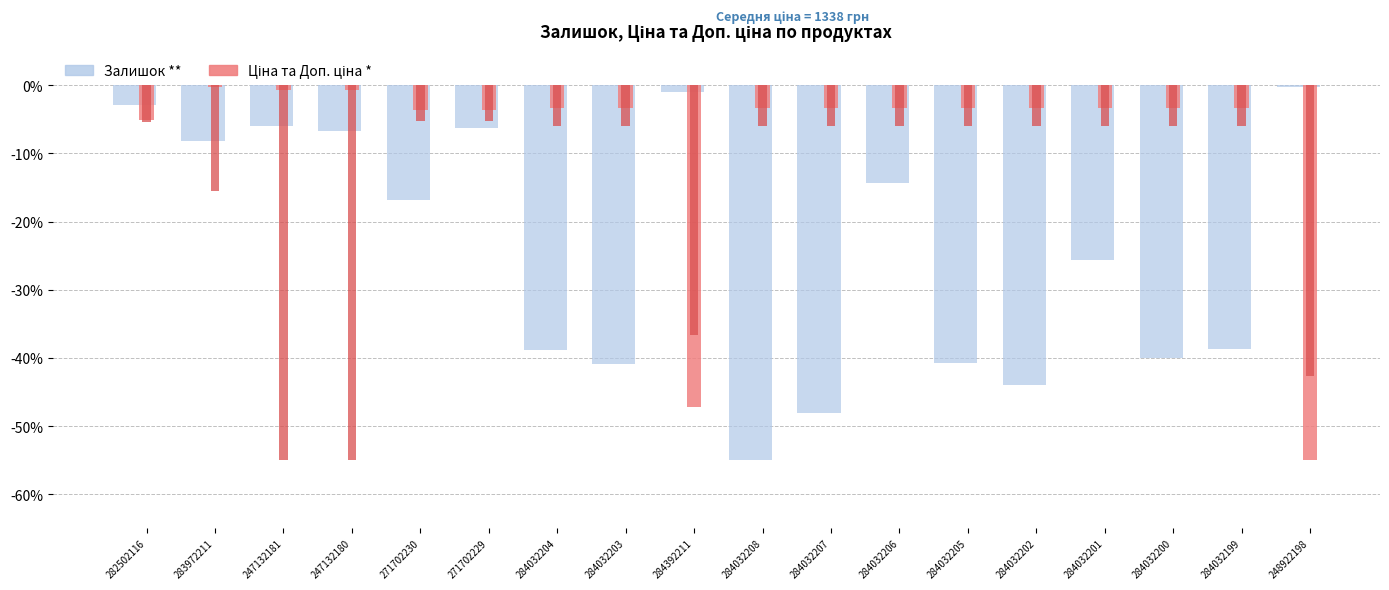

What is the total value across all series at 284032202?

-53.3